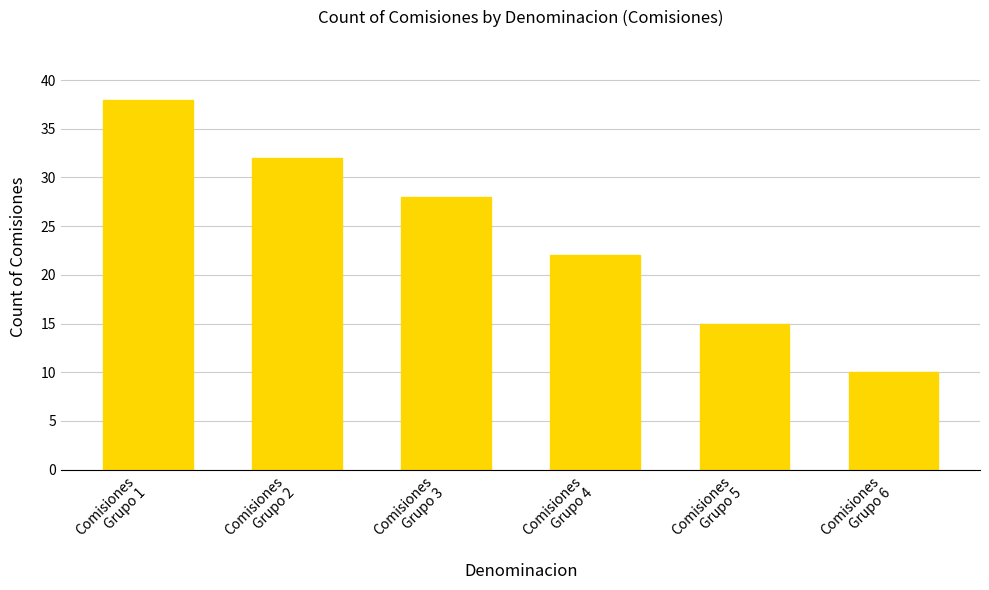

How many bars are there in total?

6